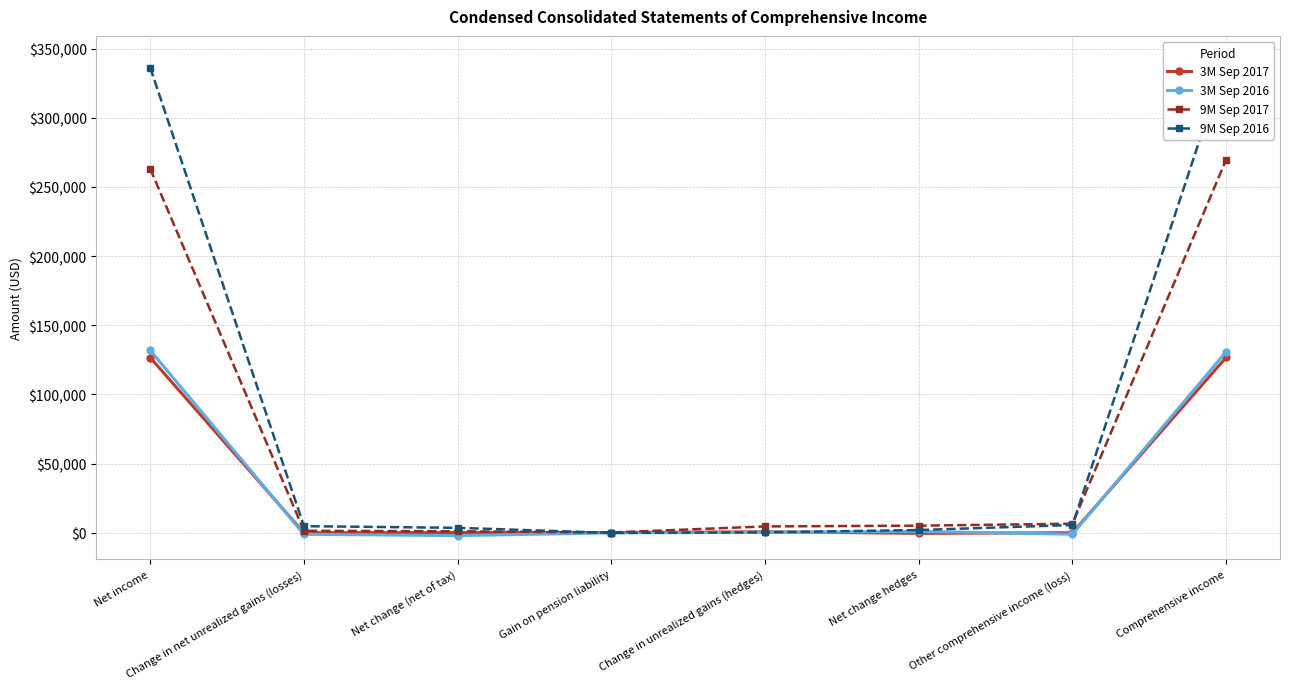

What is the label of the 4th point from the left?

Gain on pension liability